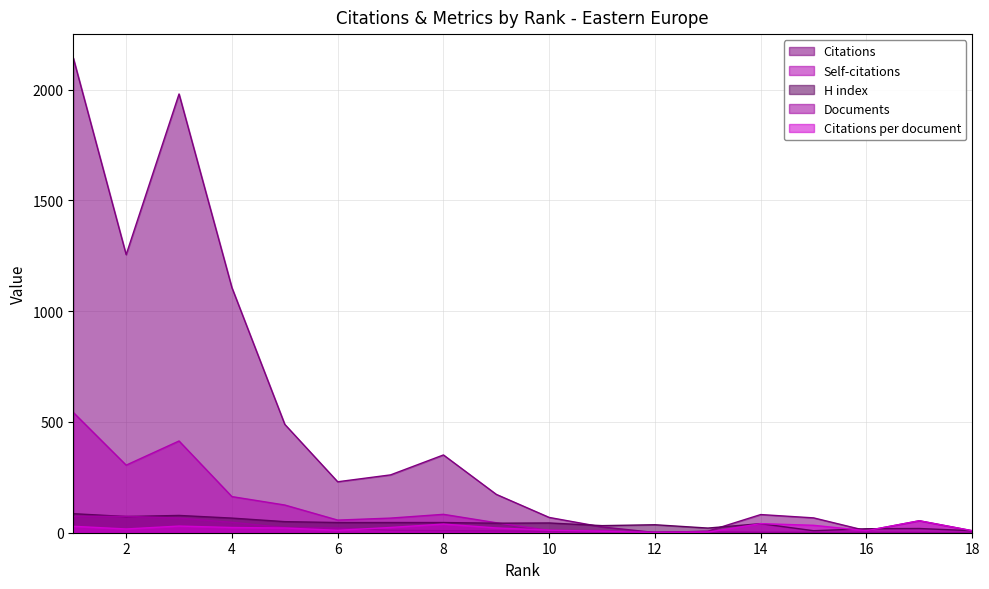

True or false: Citations per document has a value of 34.1 at 5.

False